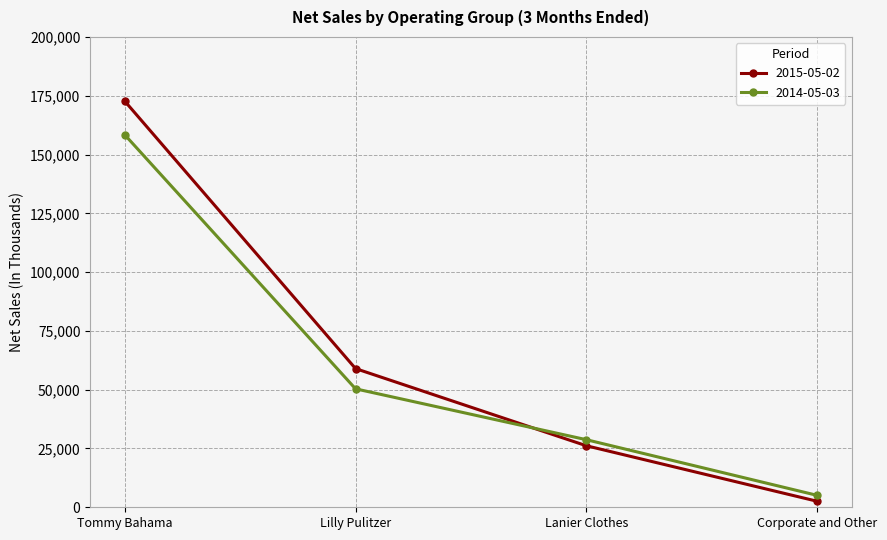

What is the lowest value of the 2015-05-02 series?

2575